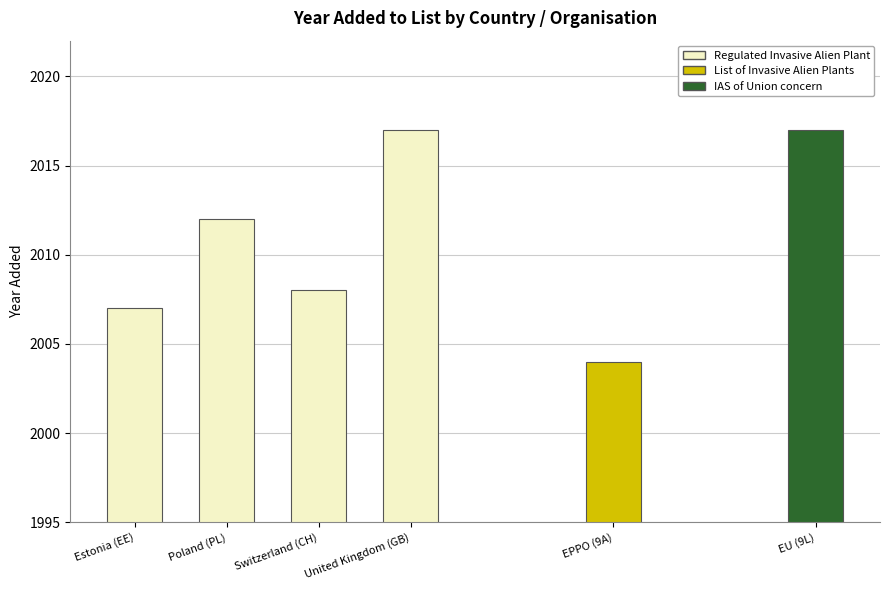

List the labels in order of value, largest first.

United Kingdom (GB), EU (9L), Poland (PL), Switzerland (CH), Estonia (EE), EPPO (9A)